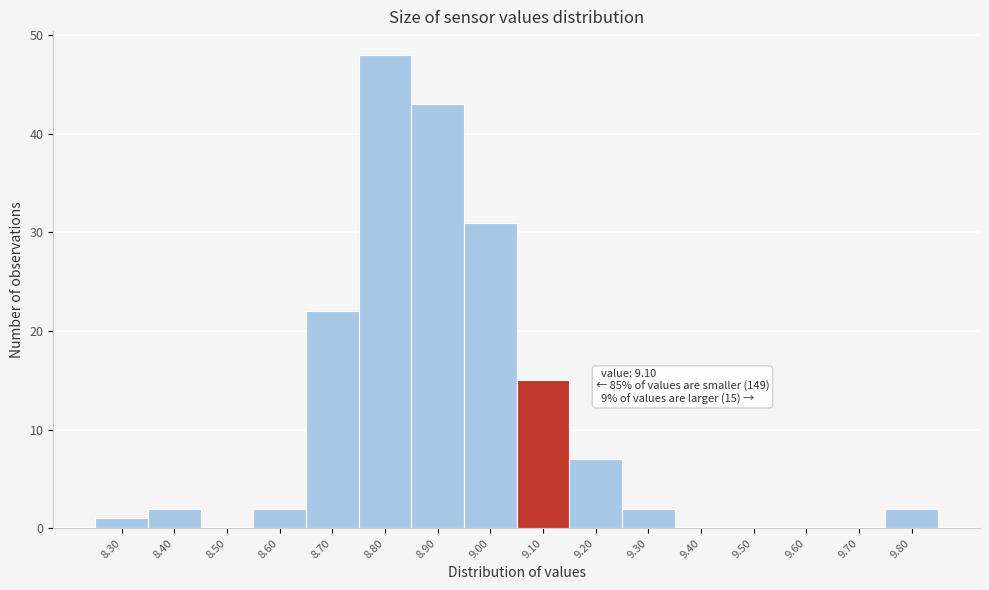

Reading right to left, transcribe all the data shown in this chart.

9.80=2	9.70=0	9.60=0	9.50=0	9.40=0	9.30=2	9.20=7	9.10=15	9.00=31	8.90=43	8.80=48	8.70=22	8.60=2	8.50=0	8.40=2	8.30=1